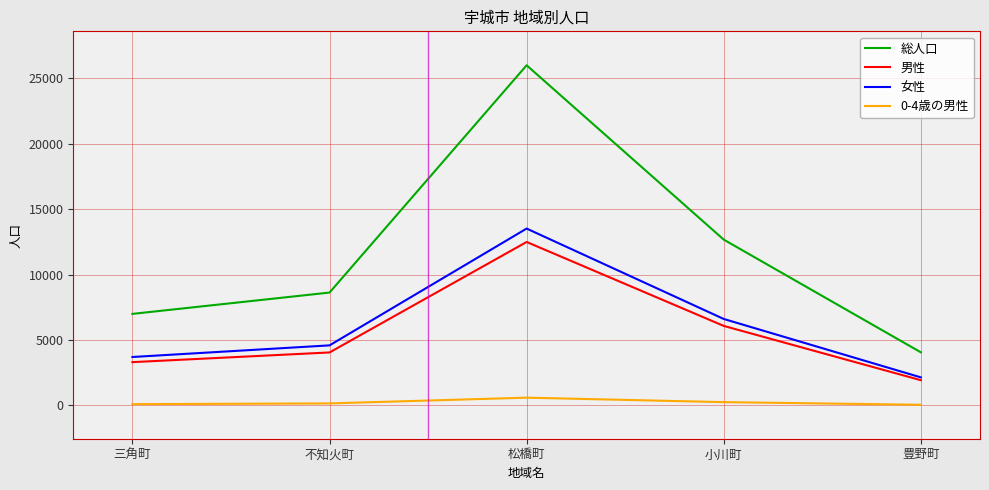

True or false: 0-4歳の男性 and 総人口 intersect in this chart.

False